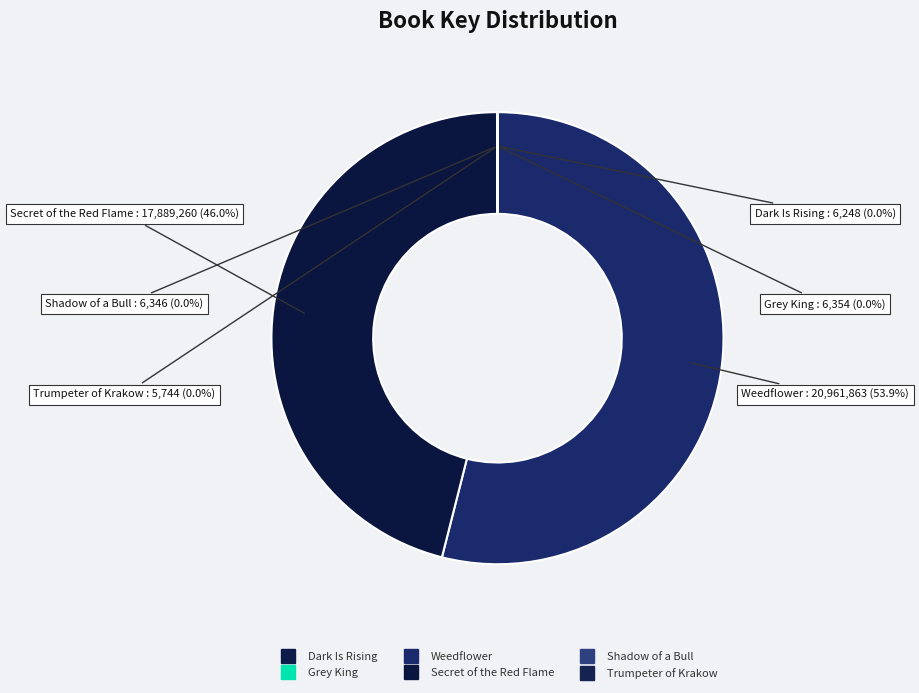

Is there any slice that represents more than half of the pie?

Yes